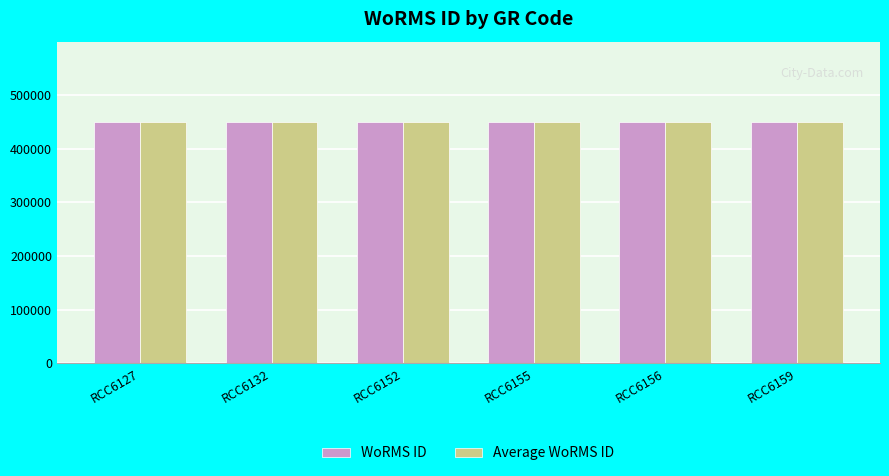

True or false: WoRMS ID has a value of 450619 at RCC6152.

True